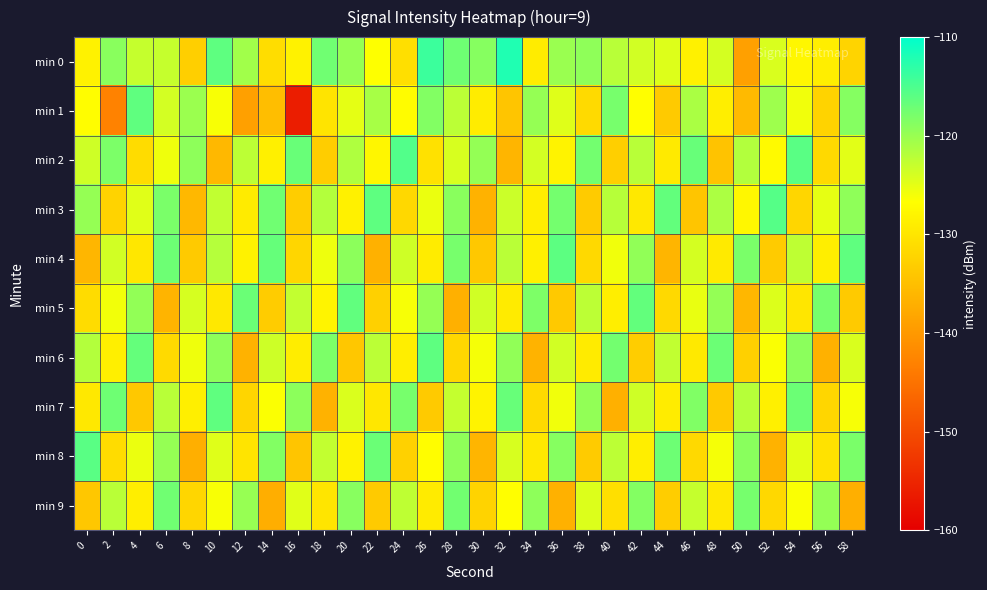

Reading left to right, extract all data points from this chart.

min 0: 0=-128.3	2=-119.0	4=-122.9	6=-122.9	8=-132.9	10=-116.2	12=-120.6	14=-131.0	16=-128.4	18=-117.4	20=-119.8	22=-126.7	24=-130.9	26=-114.0	28=-117.3	30=-118.9	32=-112.1	34=-129.1	36=-120.1	38=-119.5	40=-122.1	42=-123.7	44=-124.5	46=-128.5	48=-123.9	50=-138.9	52=-124.2	54=-127.6	56=-128.8	58=-132.2
min 1: 0=-126.8	2=-142.9	4=-116.3	6=-123.8	8=-120.2	10=-126.2	12=-139.1	14=-135.1	16=-156.1	18=-130.2	20=-125.0	22=-121.0	24=-127.0	26=-118.5	28=-122.3	30=-129.1	32=-134.2	34=-119.8	36=-124.6	38=-131.4	40=-117.9	42=-126.7	44=-133.5	46=-121.2	48=-128.9	50=-135.6	52=-120.4	54=-125.8	56=-132.3	58=-118.7
min 2: 0=-123.5	2=-118.2	4=-131.1	6=-125.7	8=-119.3	10=-135.8	12=-122.4	14=-128.6	16=-116.9	18=-133.2	20=-121.5	22=-127.8	24=-115.4	26=-130.6	28=-124.1	30=-119.7	32=-136.3	34=-123.8	36=-128.2	38=-117.6	40=-132.9	42=-122.1	44=-129.4	46=-116.8	48=-134.5	50=-121.7	52=-127.3	54=-115.9	56=-131.6	58=-124.8
min 3: 0=-119.8	2=-132.4	4=-124.7	6=-118.1	8=-135.9	10=-122.6	12=-129.3	14=-117.4	16=-133.1	18=-121.8	20=-128.5	22=-116.2	24=-131.7	26=-125.4	28=-119.0	30=-136.6	32=-123.3	34=-128.9	36=-117.7	38=-133.4	40=-122.0	42=-129.6	44=-116.5	46=-134.2	48=-121.3	50=-127.7	52=-115.6	54=-131.9	56=-125.1	58=-119.4
min 4: 0=-136.1	2=-123.7	4=-129.8	6=-117.2	8=-133.6	10=-121.9	12=-128.3	14=-116.7	16=-132.0	18=-125.6	20=-119.2	22=-136.8	24=-123.5	26=-129.1	28=-117.9	30=-133.8	32=-122.2	34=-128.6	36=-116.1	38=-131.5	40=-125.8	42=-119.5	44=-136.2	46=-123.9	48=-129.4	50=-118.1	52=-133.4	54=-122.5	56=-128.9	58=-116.3
min 5: 0=-131.2	2=-125.9	4=-119.6	6=-136.4	8=-124.0	10=-129.7	12=-117.0	14=-133.3	16=-122.7	18=-128.1	20=-116.4	22=-132.8	24=-126.2	26=-119.8	28=-136.9	30=-123.6	32=-129.2	34=-118.3	36=-133.7	38=-122.4	40=-128.8	42=-116.5	44=-131.6	46=-125.3	48=-119.7	50=-136.0	52=-124.4	54=-129.9	56=-117.8	58=-133.5
min 6: 0=-121.8	2=-128.7	4=-116.6	6=-131.4	8=-125.7	10=-119.3	12=-136.7	14=-123.4	16=-129.0	18=-118.2	20=-133.9	22=-122.3	24=-128.8	26=-116.2	28=-131.8	30=-126.1	32=-119.5	34=-136.5	36=-123.7	38=-129.3	40=-117.6	42=-133.1	44=-122.6	46=-129.5	48=-117.1	50=-132.7	52=-126.4	54=-119.1	56=-136.8	58=-124.2
min 7: 0=-129.6	2=-117.3	4=-133.8	6=-122.1	8=-128.7	10=-116.3	12=-132.1	14=-126.5	16=-119.2	18=-136.6	20=-124.3	22=-129.8	24=-117.9	26=-133.5	28=-122.8	30=-128.2	32=-116.8	34=-131.4	36=-125.8	38=-119.6	40=-136.9	42=-123.5	44=-129.1	46=-118.4	48=-133.7	50=-122.0	52=-128.6	54=-117.1	56=-131.9	58=-126.2
min 8: 0=-115.9	2=-131.1	4=-125.4	6=-119.8	8=-137.1	10=-124.6	12=-130.2	14=-118.5	16=-134.2	18=-122.7	20=-128.3	22=-117.0	24=-132.6	26=-126.8	28=-119.4	30=-136.3	32=-124.1	34=-129.7	36=-118.8	38=-133.4	40=-122.4	42=-128.9	44=-117.2	46=-131.5	48=-126.1	50=-119.0	52=-136.7	54=-124.9	56=-130.4	58=-118.1
min 9: 0=-133.9	2=-122.2	4=-128.8	6=-117.4	8=-132.0	10=-126.3	12=-119.9	14=-137.2	16=-124.7	18=-130.1	20=-118.9	22=-133.6	24=-122.5	26=-129.2	28=-117.5	30=-132.3	32=-126.7	34=-119.3	36=-136.8	38=-124.4	40=-130.8	42=-118.6	44=-133.1	46=-122.9	48=-129.6	50=-117.8	52=-131.7	54=-126.4	56=-119.7	58=-137.1